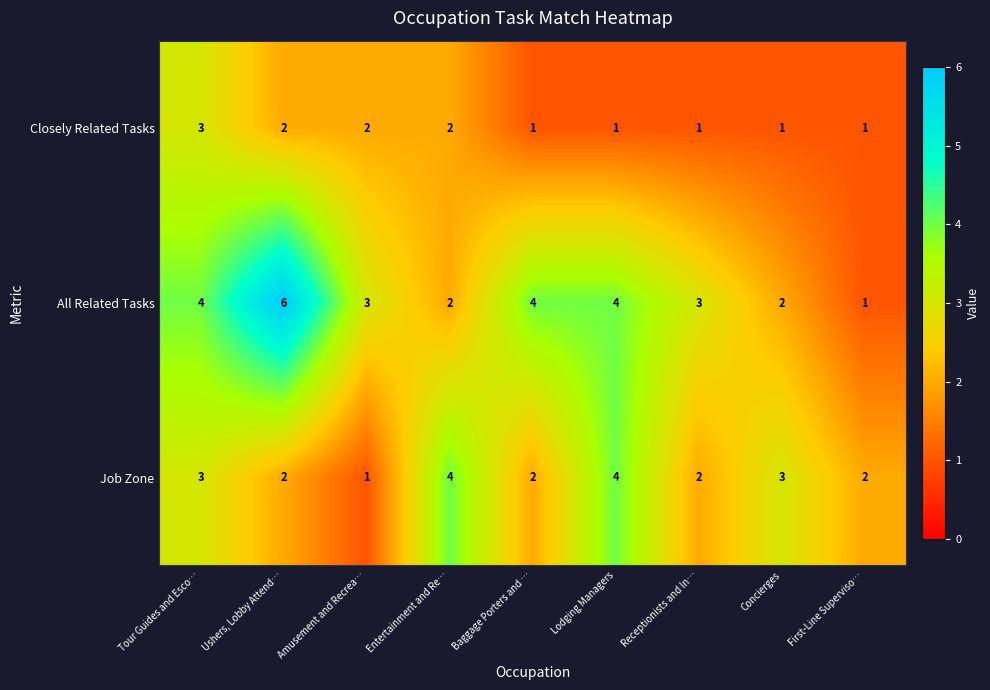

Reading right to left, what are all the values shown in this chart?

Closely Related Tasks: First-Line Superviso…=1	Concierges=1	Receptionists and In…=1	Lodging Managers=1	Baggage Porters and …=1	Entertainment and Re…=2	Amusement and Recrea…=2	Ushers, Lobby Attend…=2	Tour Guides and Esco…=3
All Related Tasks: First-Line Superviso…=1	Concierges=2	Receptionists and In…=3	Lodging Managers=4	Baggage Porters and …=4	Entertainment and Re…=2	Amusement and Recrea…=3	Ushers, Lobby Attend…=6	Tour Guides and Esco…=4
Job Zone: First-Line Superviso…=2	Concierges=3	Receptionists and In…=2	Lodging Managers=4	Baggage Porters and …=2	Entertainment and Re…=4	Amusement and Recrea…=1	Ushers, Lobby Attend…=2	Tour Guides and Esco…=3